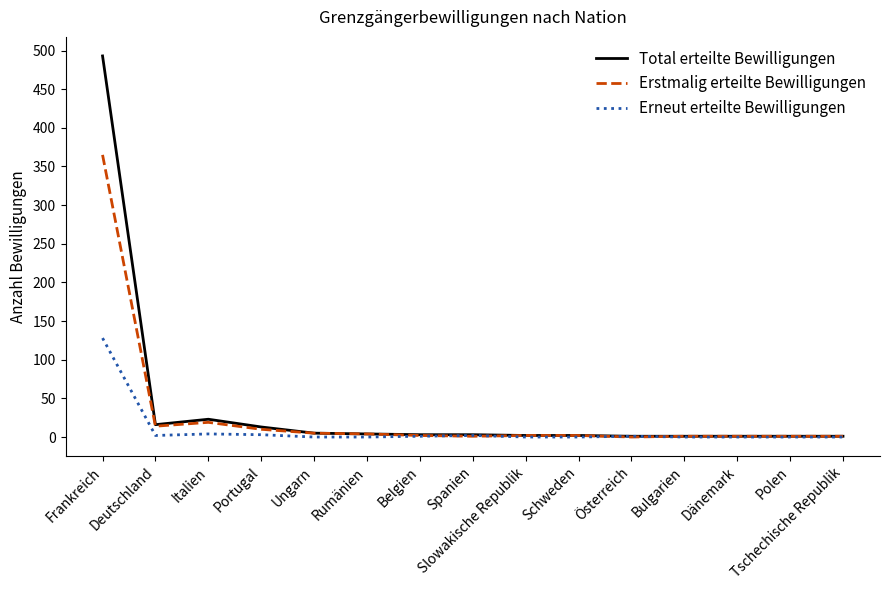

What is the difference between the Erstmalig erteilte Bewilligungen values at Österreich and Slowakische Republik?

2